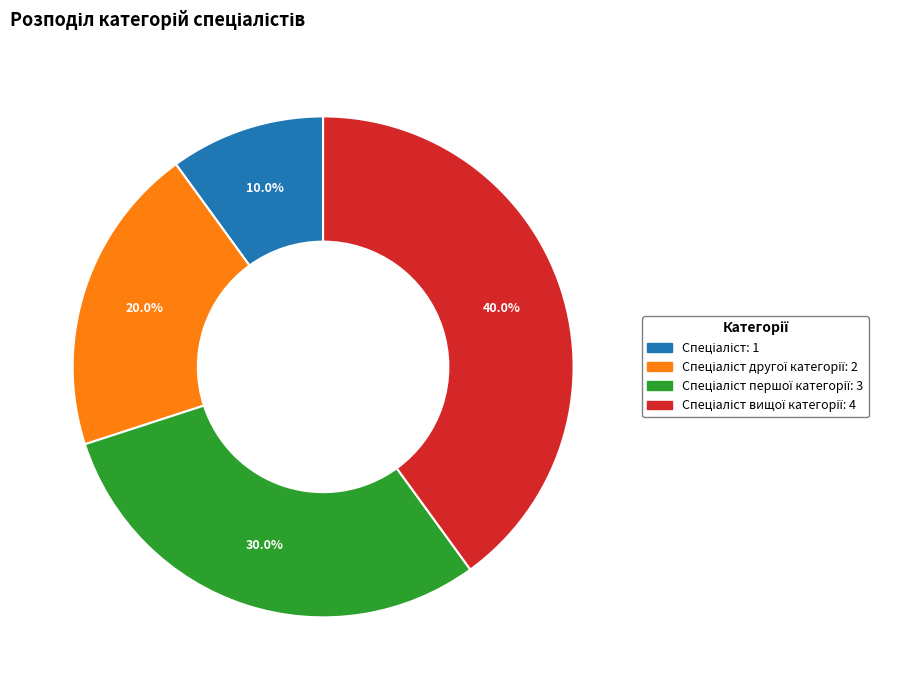

Does any single category account for the majority?

No